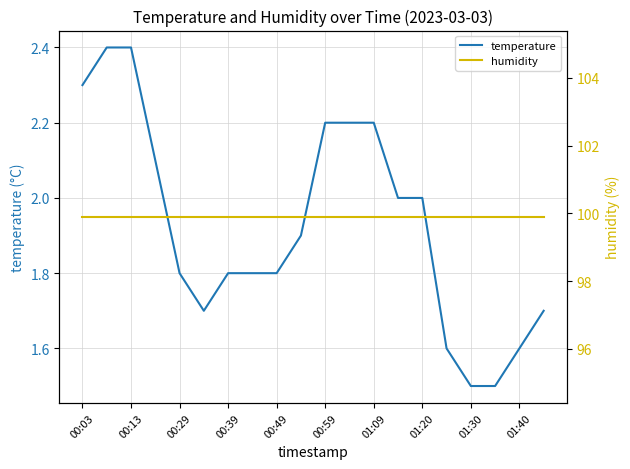

What is the highest value of the temperature series?

2.4